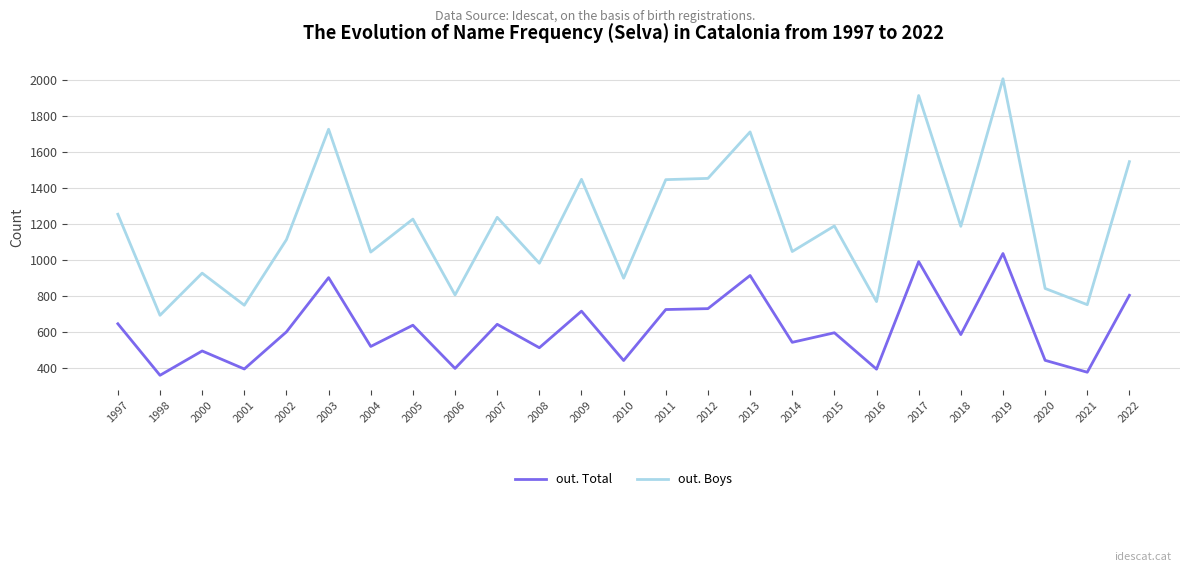

What is the difference between the maximum and minimum values in the out. Boys series?

1313